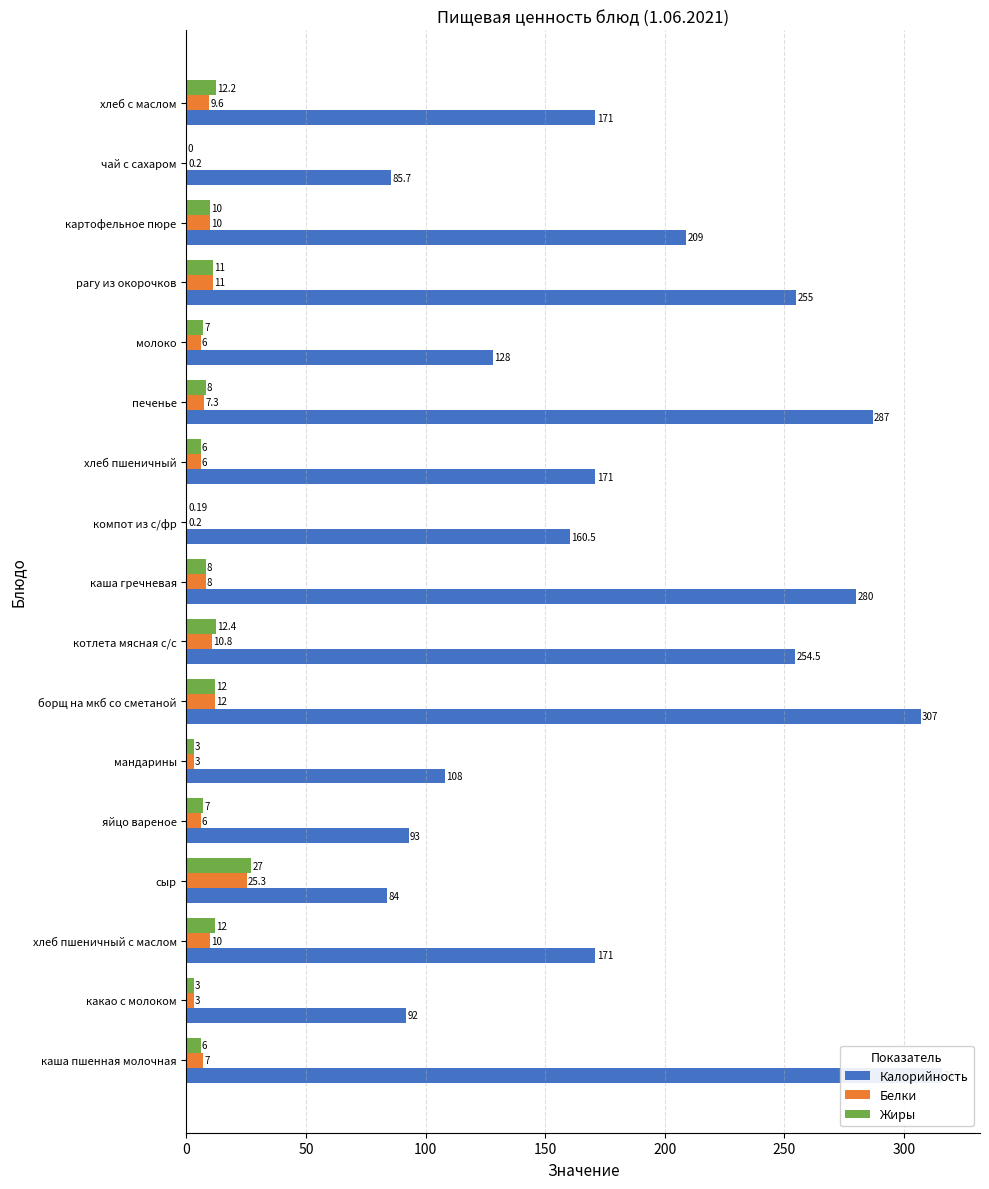

What is the total value across all series at сыр?

136.3